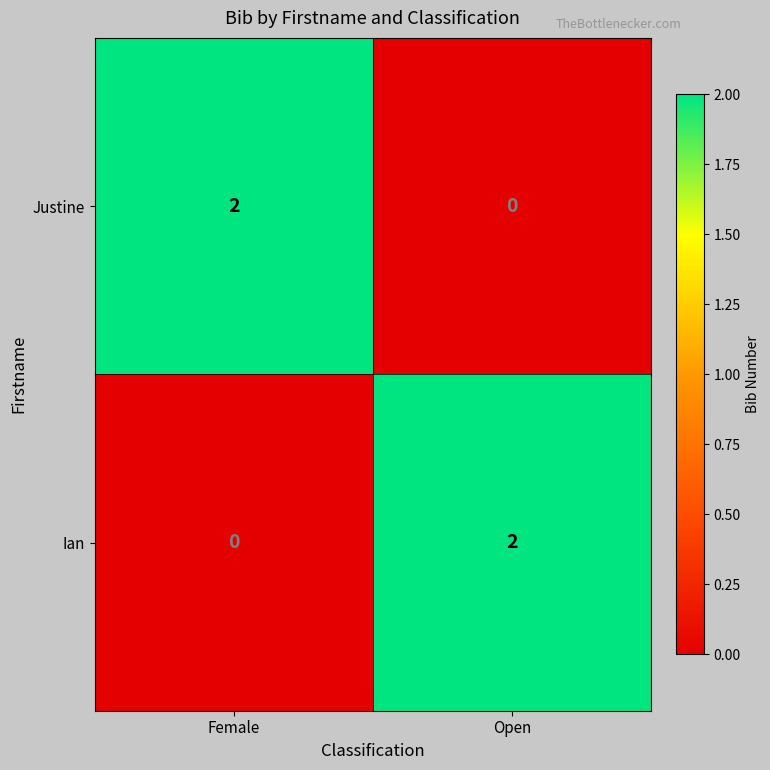

Is the value of Ian at Open greater than the value of Justine at Open?

Yes